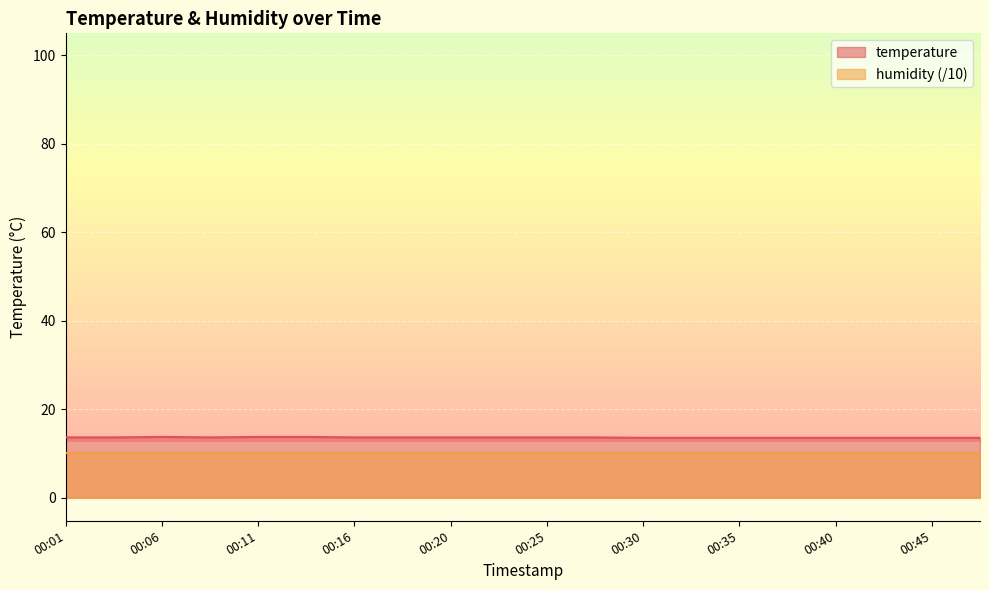

The chart shows a value of 13.6 at 00:28. True or false?

True